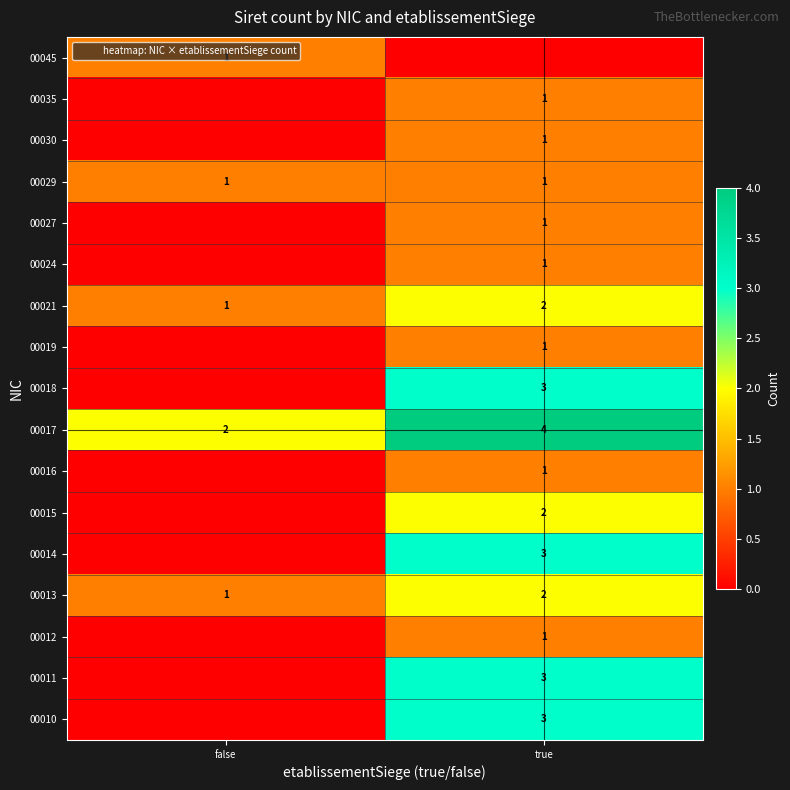

How many series are shown in this chart?

17